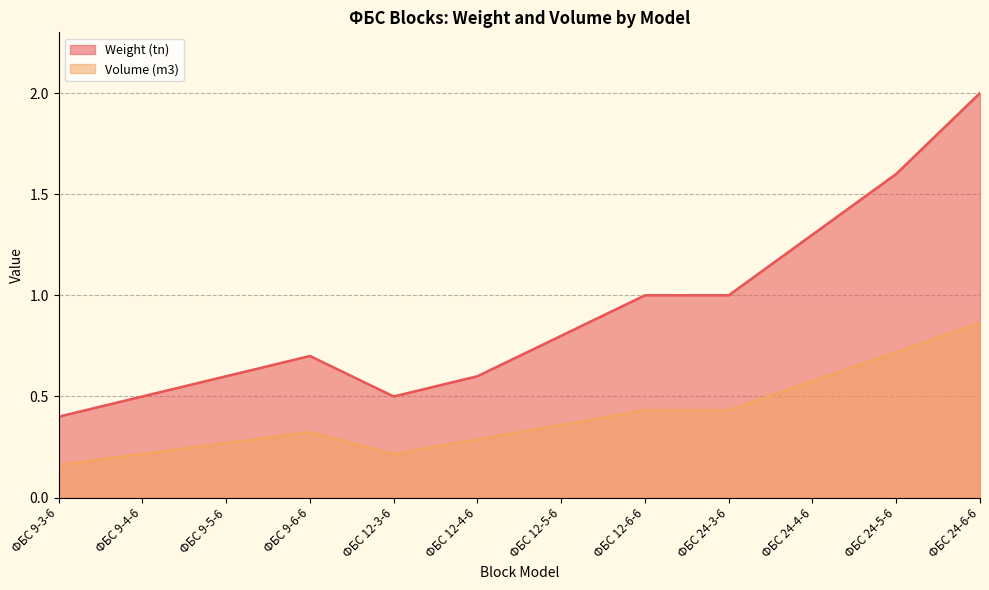

Reading left to right, transcribe all the data shown in this chart.

Weight (tn): 0.4	0.5	0.6	0.7	0.5	0.6	0.8	1.0	1.0	1.3	1.6	2.0
Volume (m3): 0.2	0.2	0.3	0.3	0.2	0.3	0.4	0.4	0.4	0.6	0.7	0.9